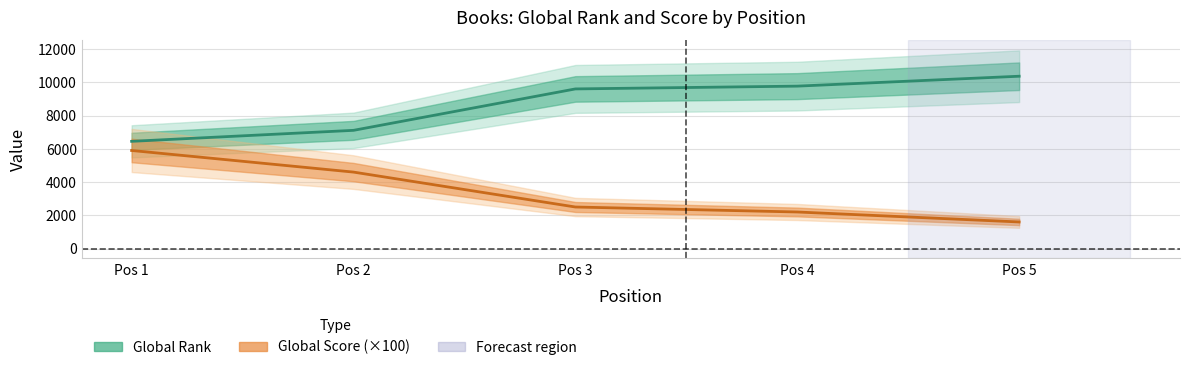

Rank the series by their average value, from lowest to highest.

Global Score, Global Rank